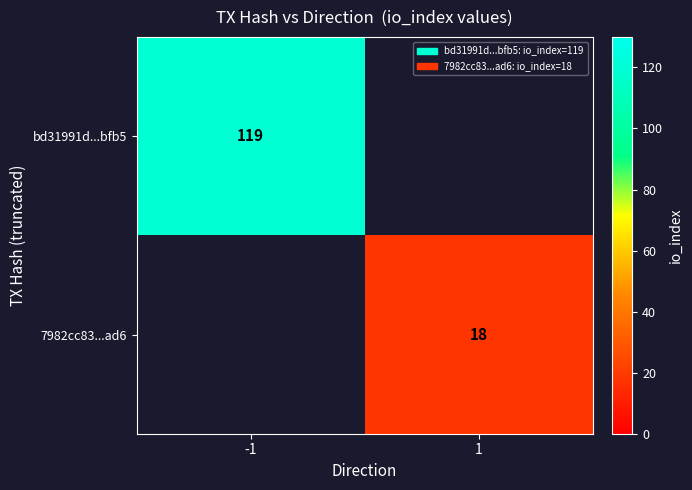

The bd31991d...bfb5 series shows 119 at -1. True or false?

True